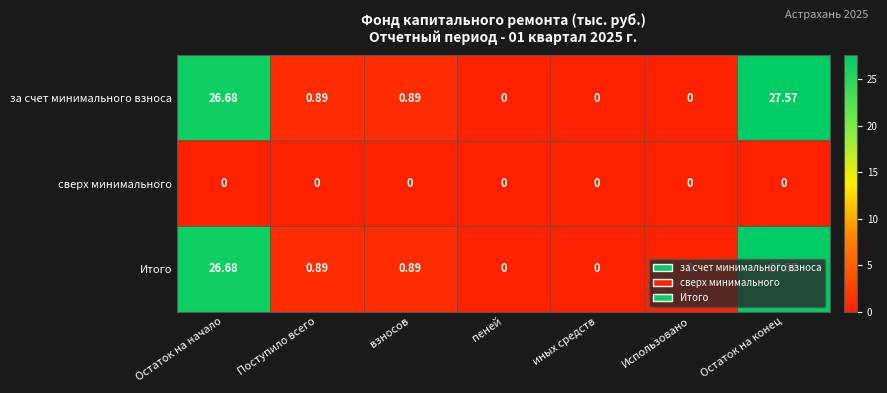

At which category is the sum across all series the highest?

Остаток на конец